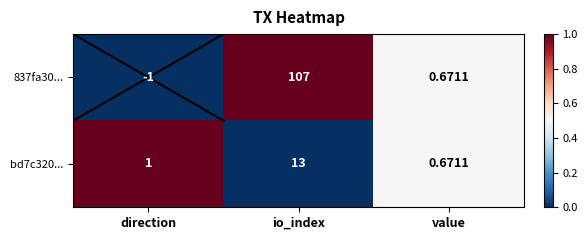

At which category is the sum across all series the highest?

io_index